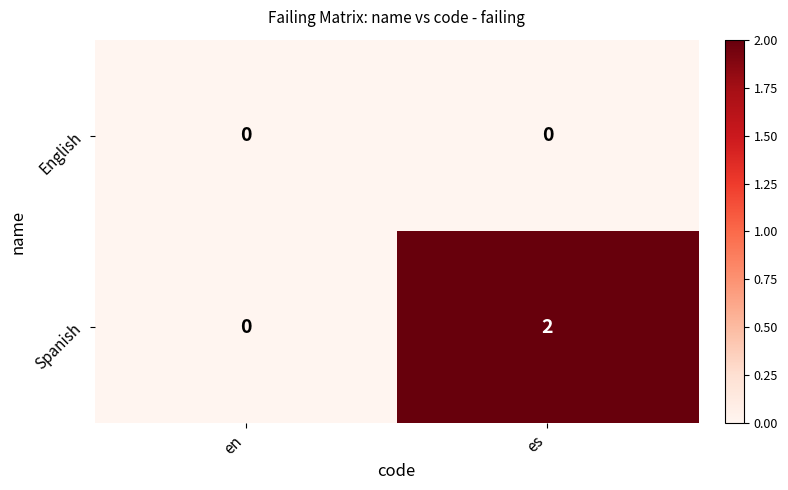

At which category is the sum across all series the highest?

es